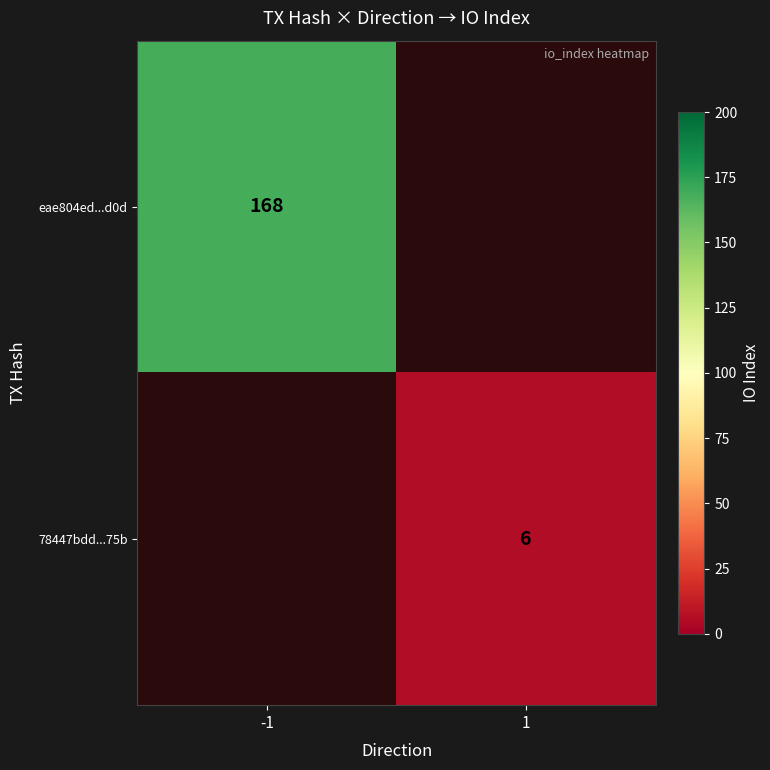

The value of eae804ed...d0d at -1 is 255. True or false?

False